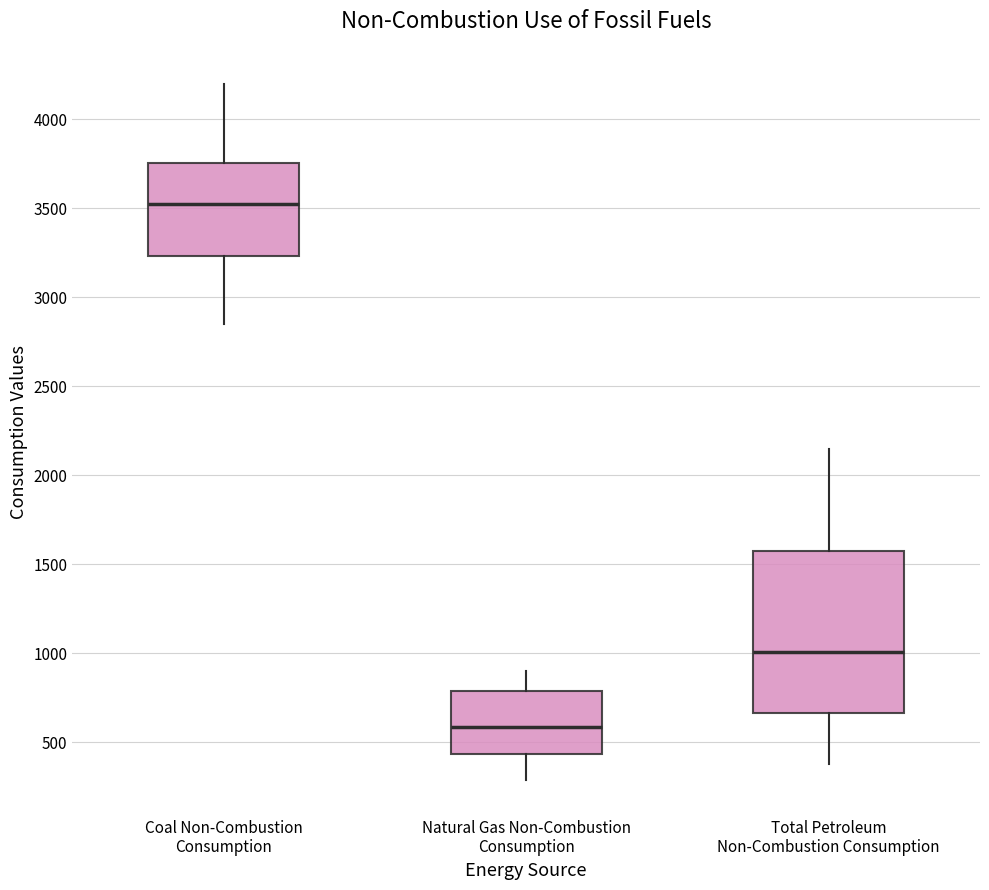

Which box is the tallest, from its lower edge to its upper edge?

Total Petroleum Non-Combustion Consumption